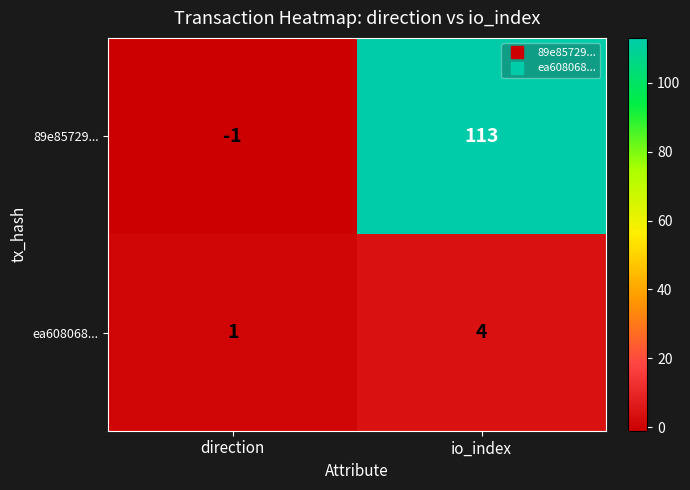

Between direction and io_index, which series saw the biggest shift?

89e85729...